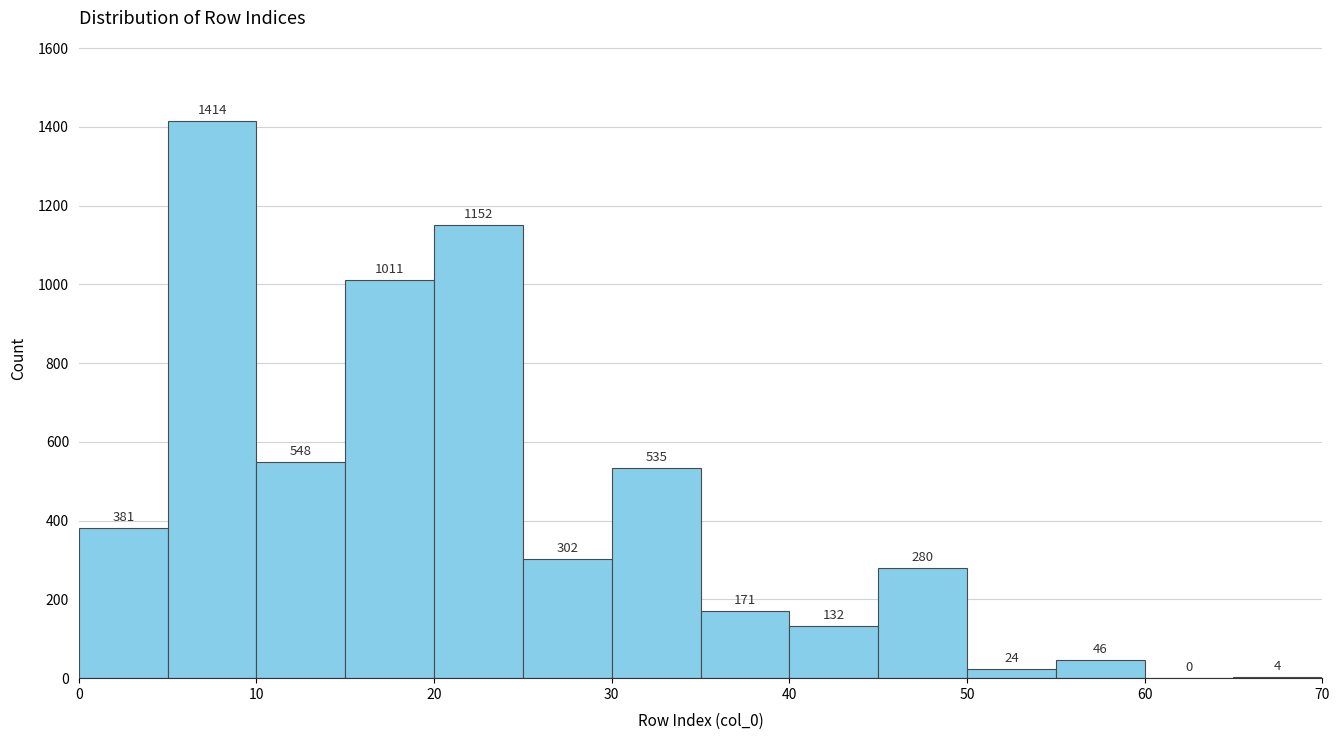

What is the height of the bar covering 50 to 55 on the x-axis?

24